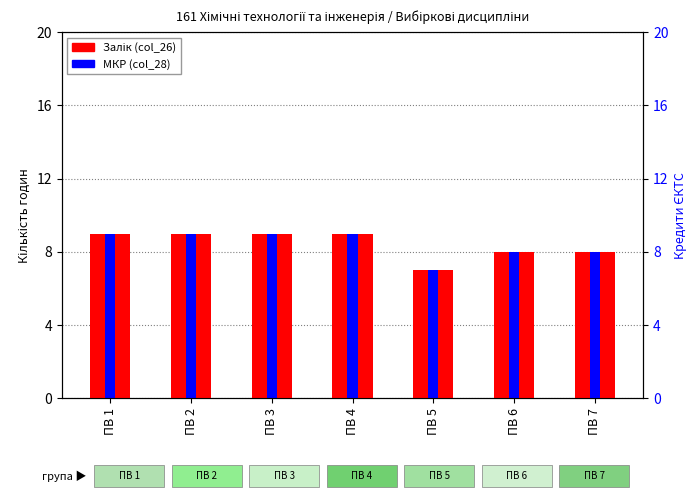

The value of Залік (col_26) at ПВ 3 is 2. True or false?

False